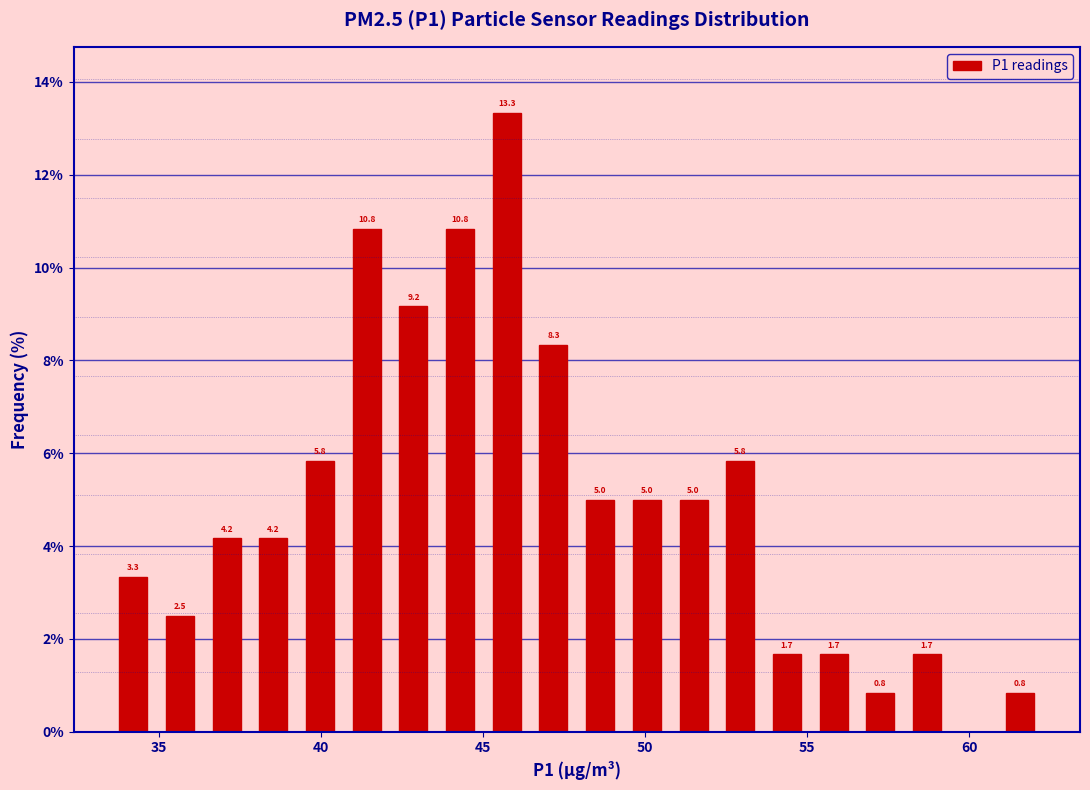

Read against the x-axis, roughly where is the centre of the tallest bar?

45.5